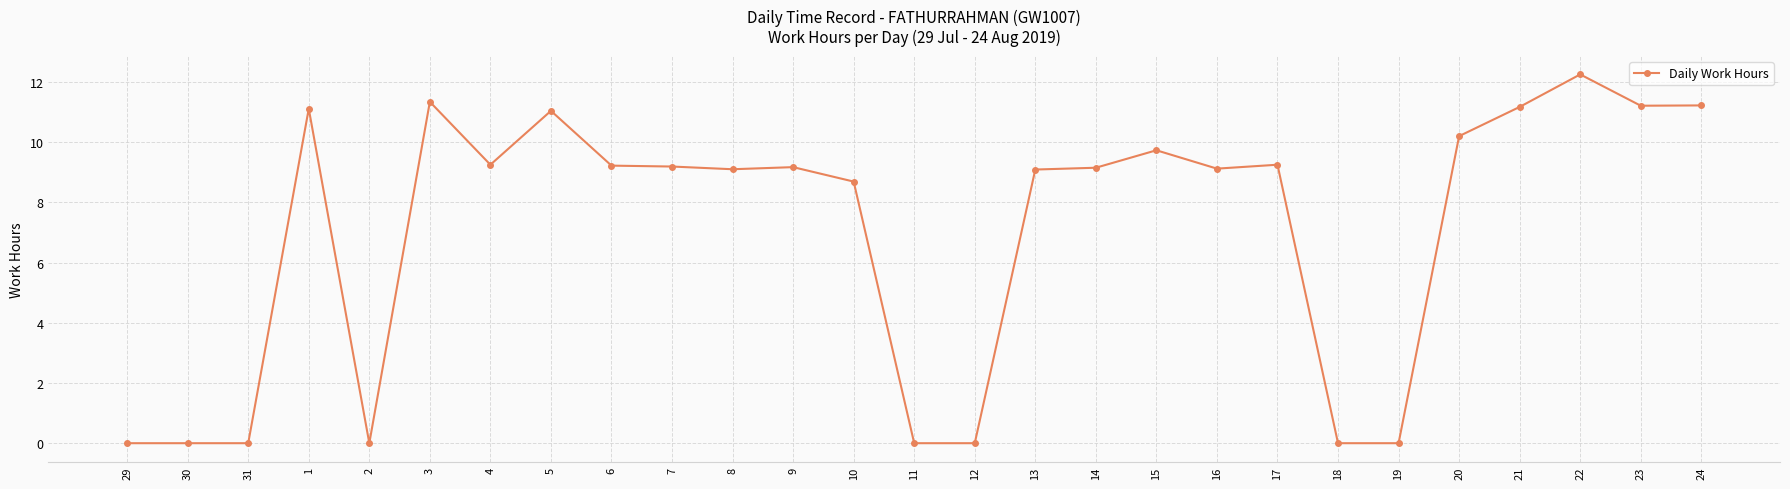

How many lines are shown in the chart?

1